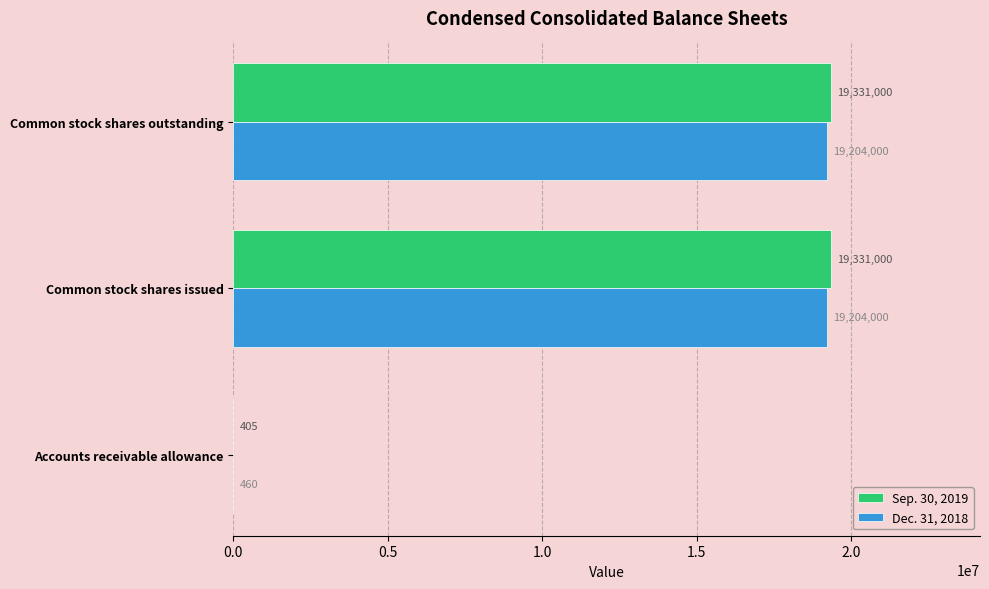

Is the value of Dec. 31, 2018 at Common stock shares outstanding greater than the value of Sep. 30, 2019 at Common stock shares outstanding?

No